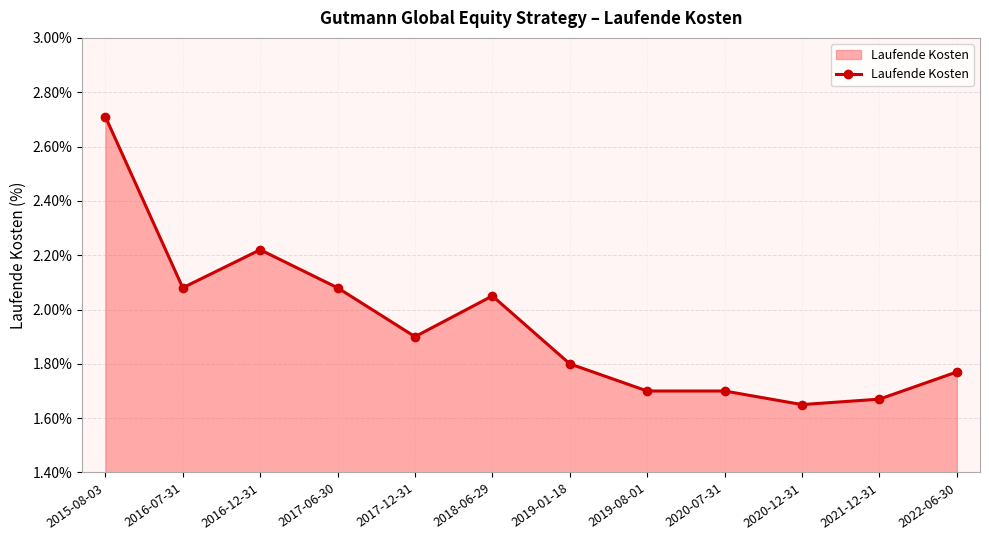

What is the average value?

1.9